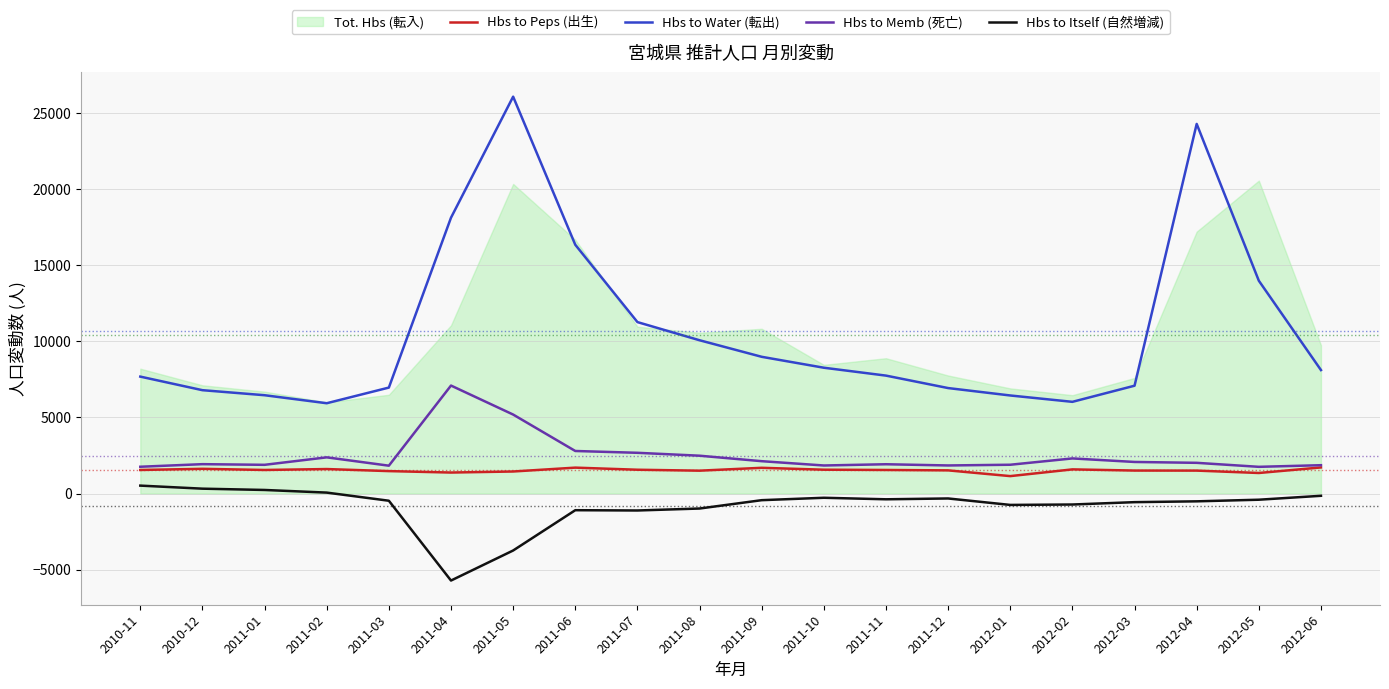

True or false: Hbs to Water (転出) and Hbs to Itself (自然増減) intersect in this chart.

False